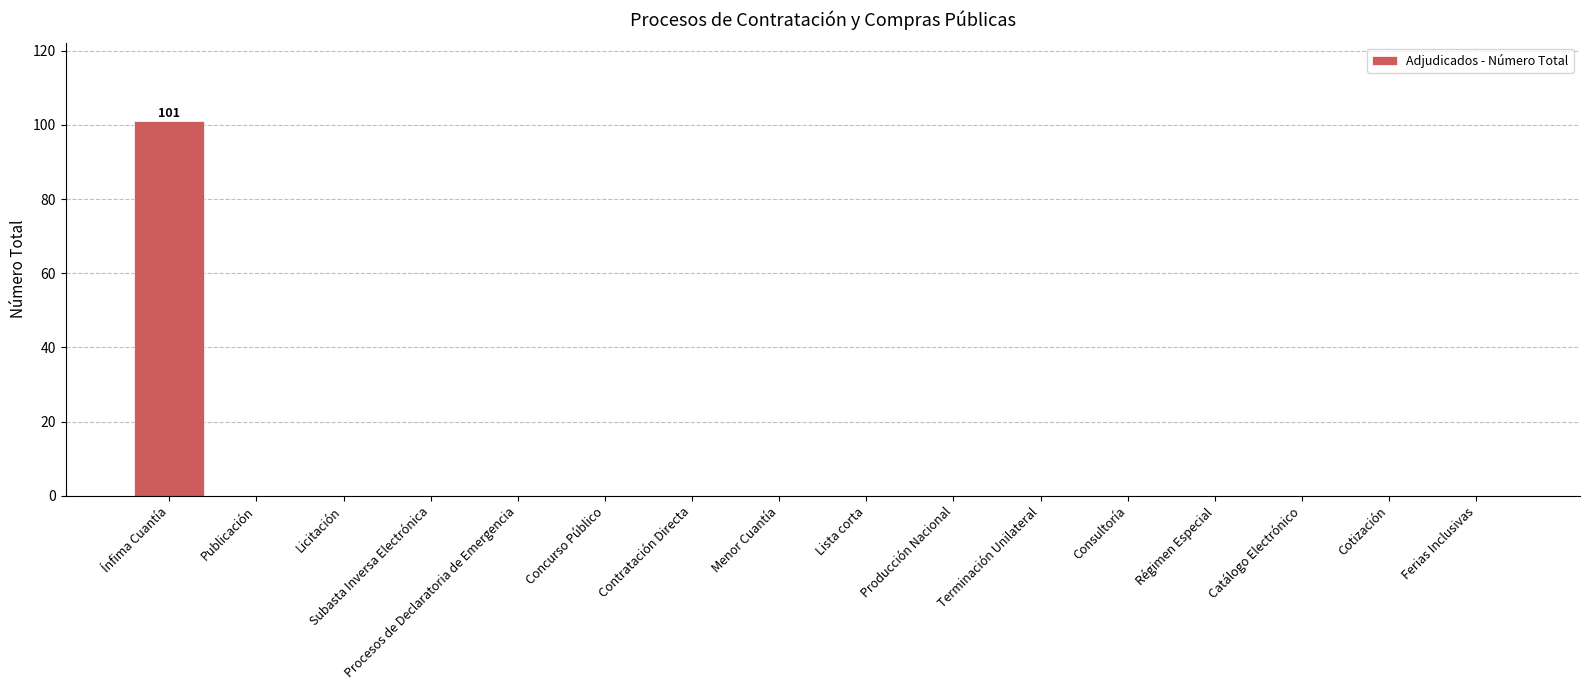

Between Ínfima Cuantía and Subasta Inversa Electrónica, which is larger?

Ínfima Cuantía